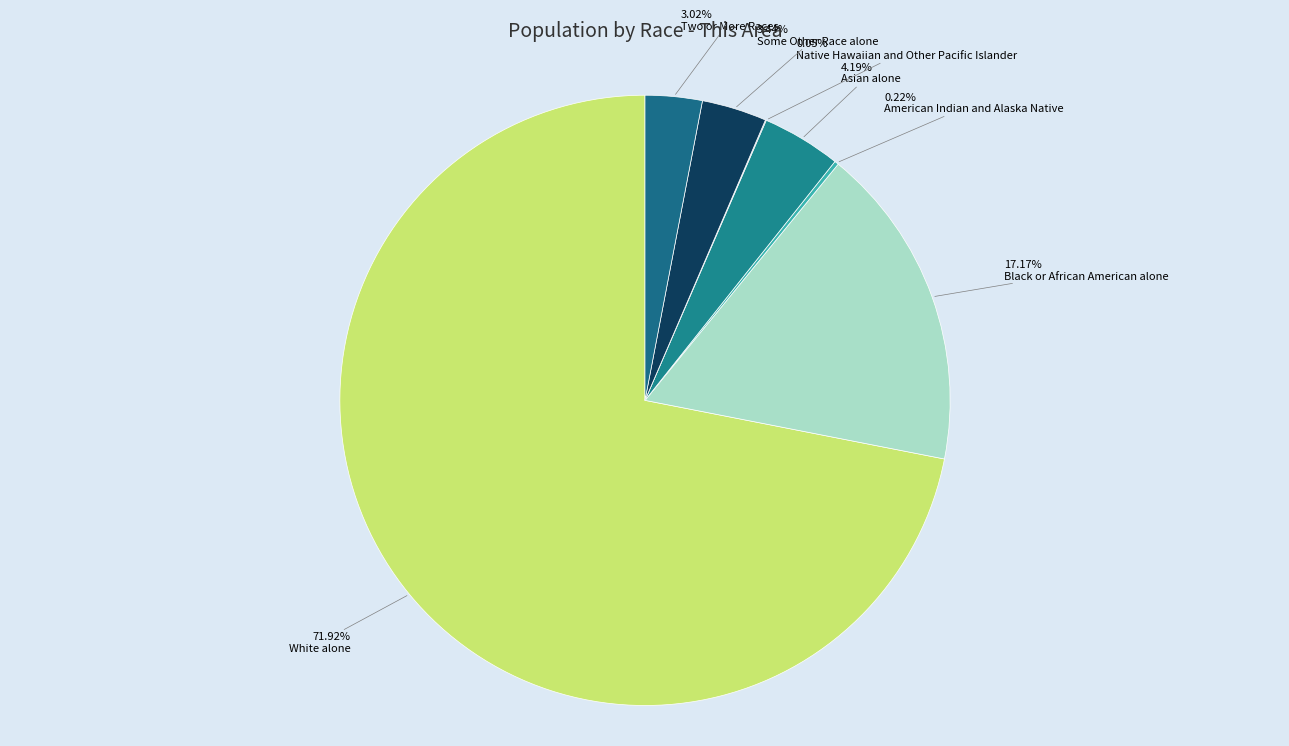

Which category has the biggest portion of the pie?

White alone